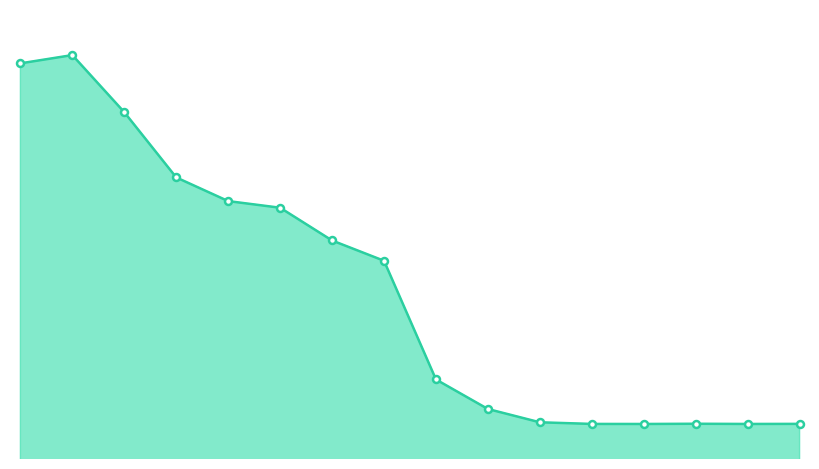

Does the chart display data point markers on the line(s)?

No